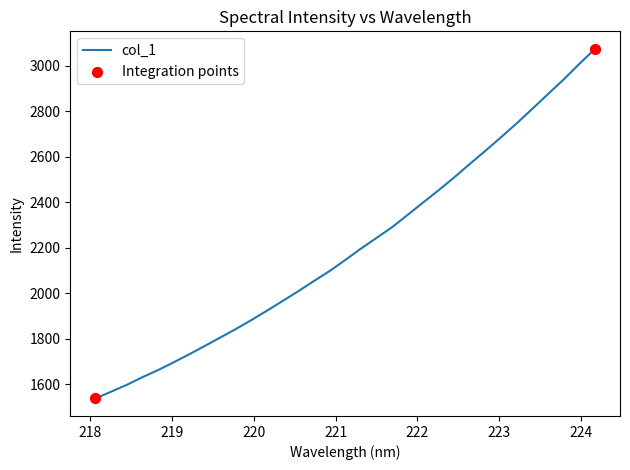

What is the greatest value displayed?

3074.0